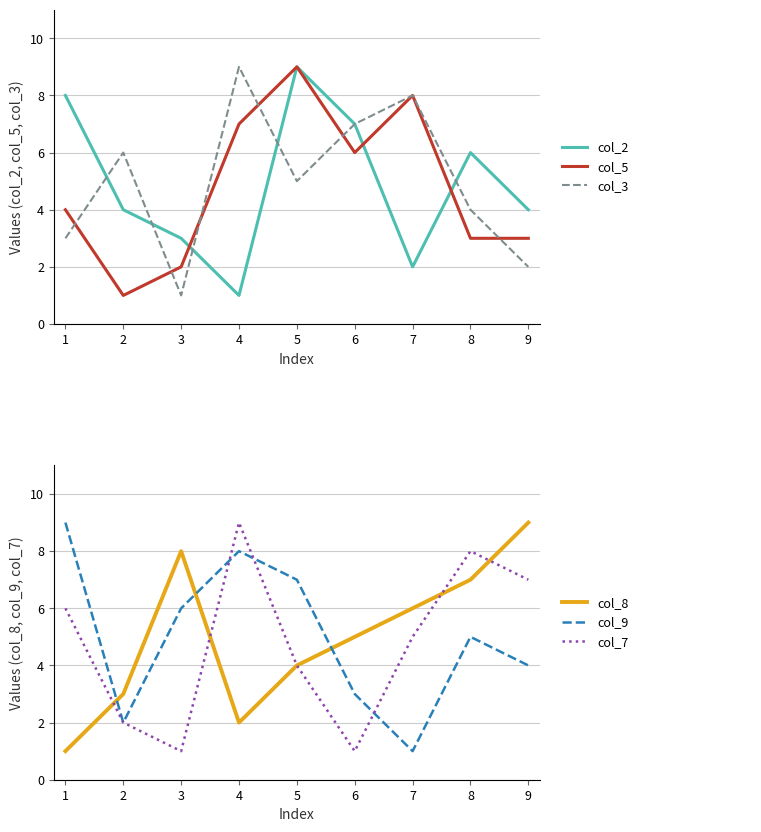

What is the spread (max minus min) of values at 1?

8